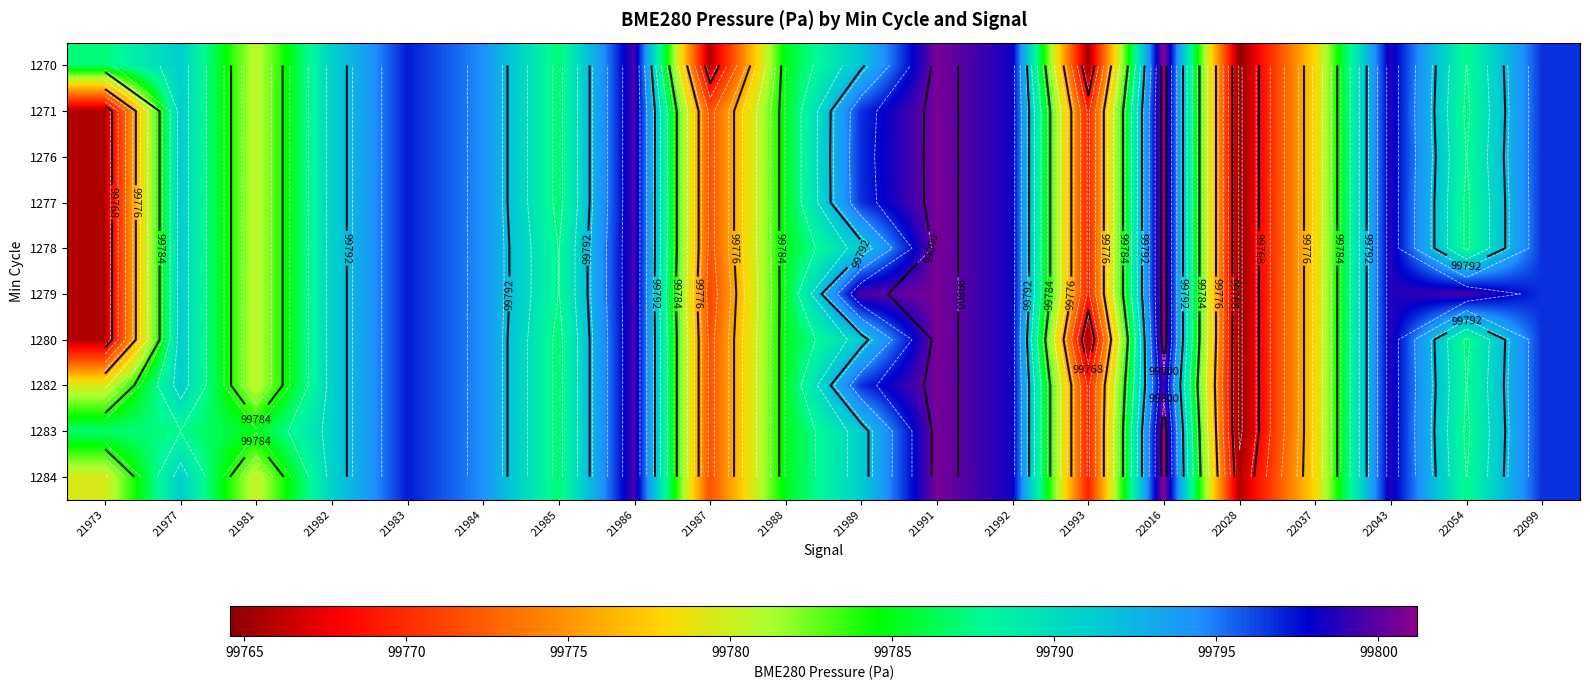

At how many categories does at least one series exceed 99792?

10